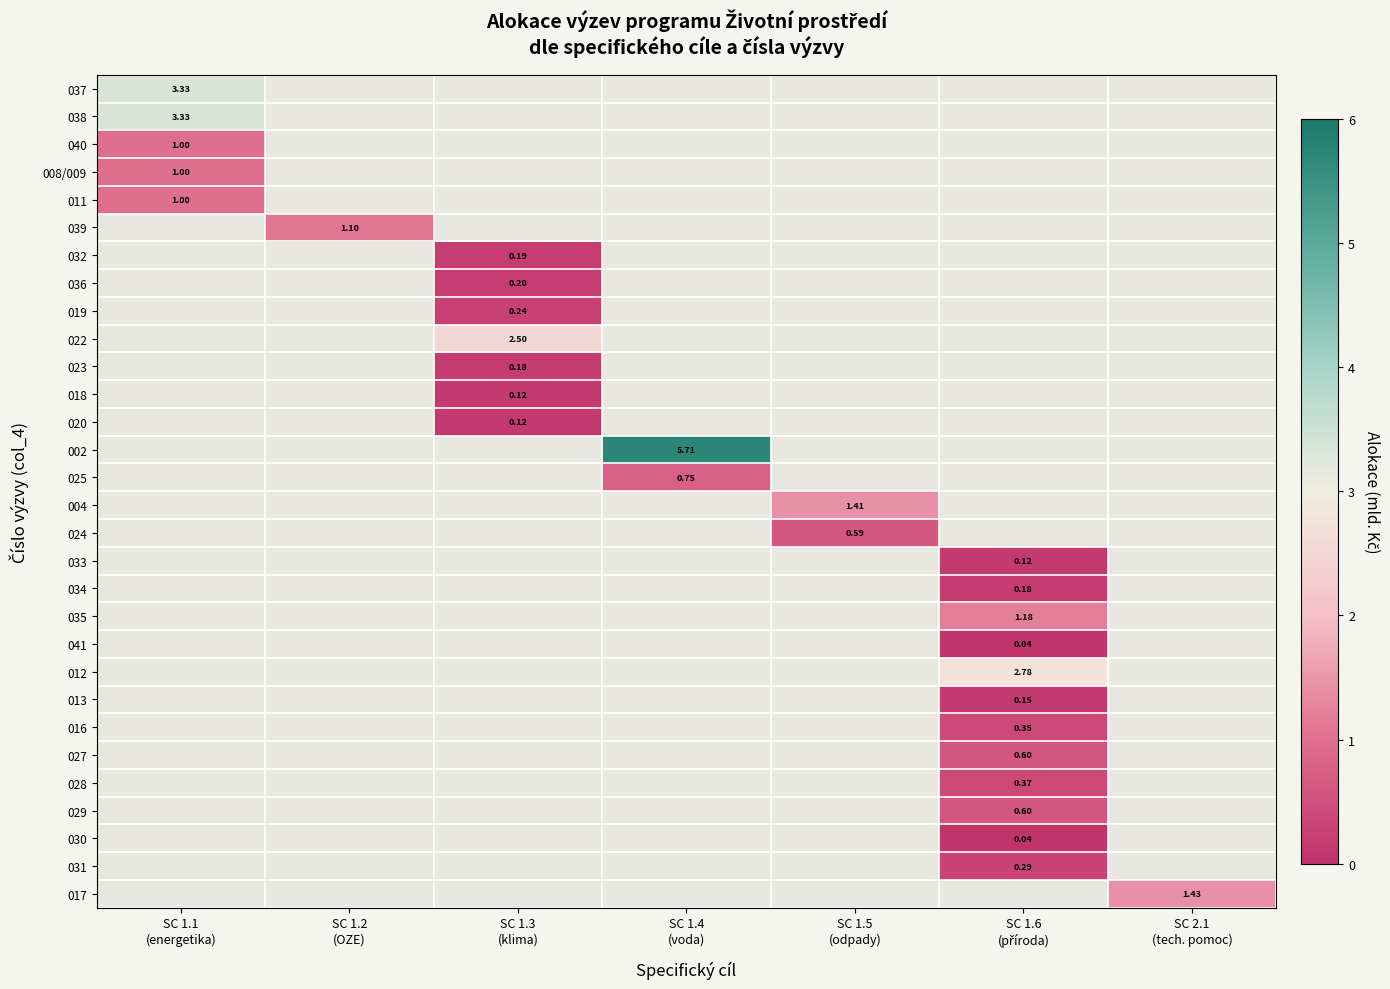

What is the greatest value displayed?

5.7